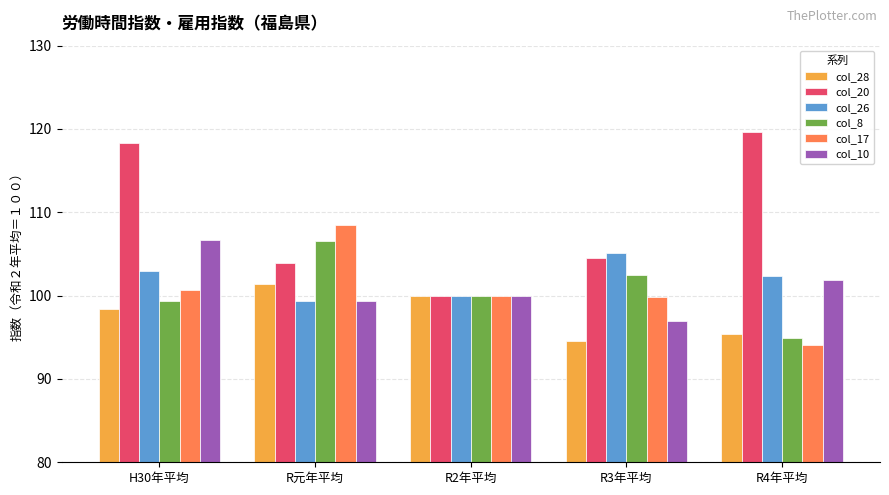

At which category is the sum across all series the highest?

H30年平均